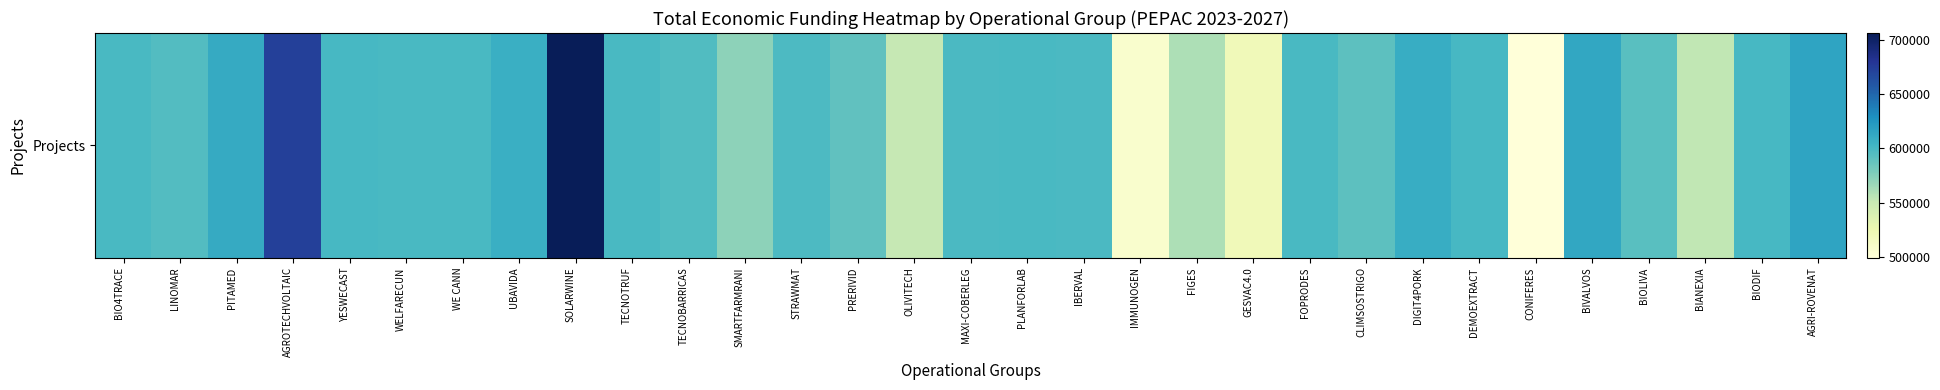

At which label does the data first exceed 598909?

BIO4TRACE